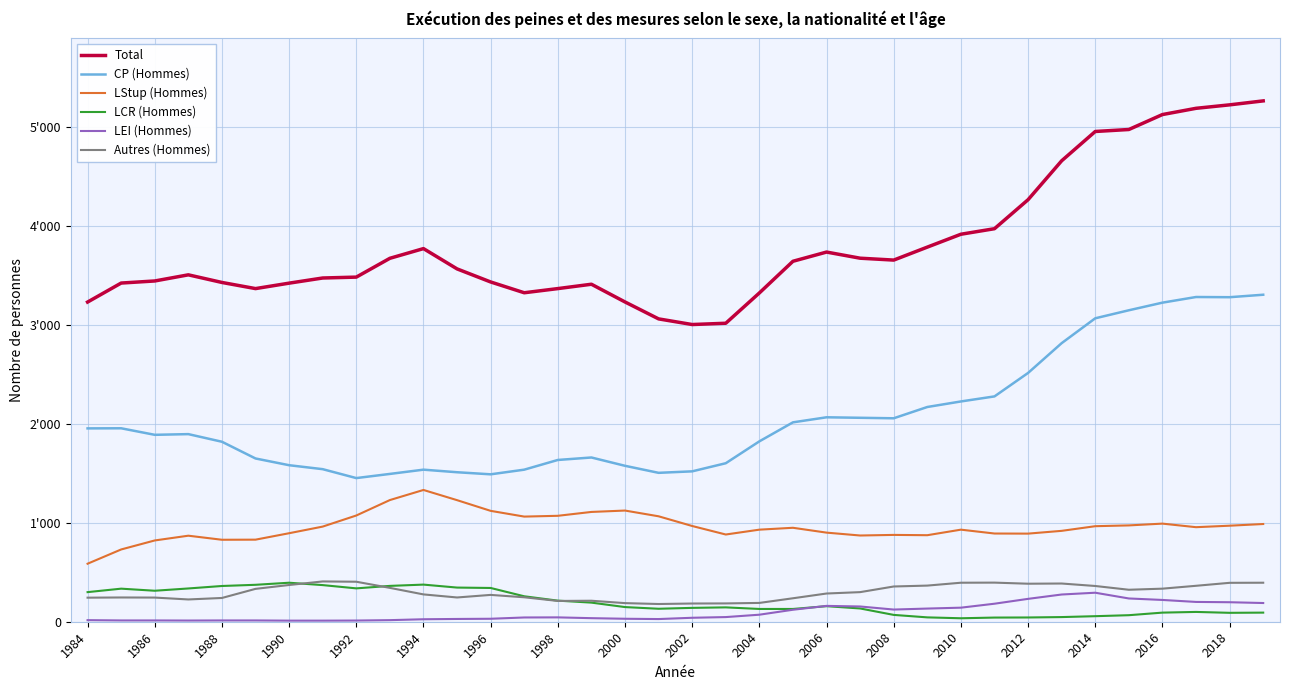

What are all the series names shown in the legend?

Total, CP (Hommes), LStup (Hommes), LCR (Hommes), LEI (Hommes), Autres (Hommes)